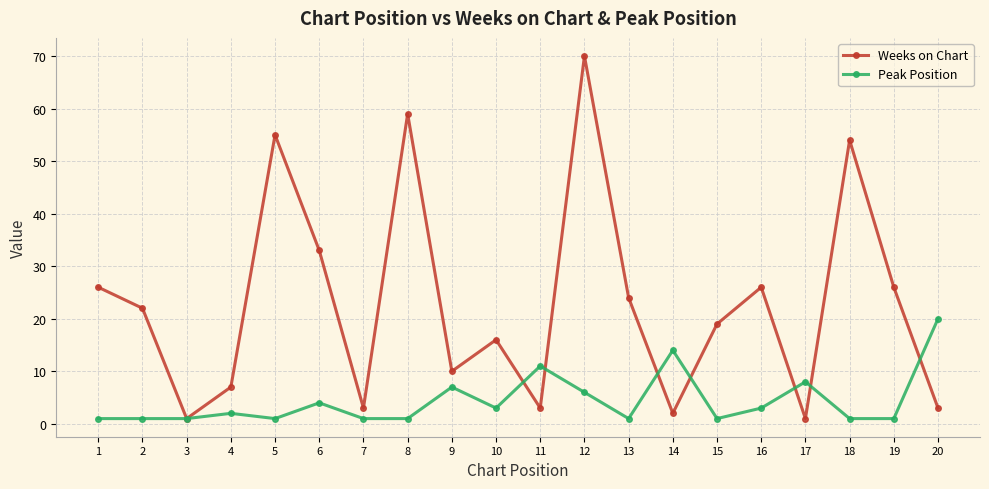

Which label corresponds to the largest value in the chart?

12